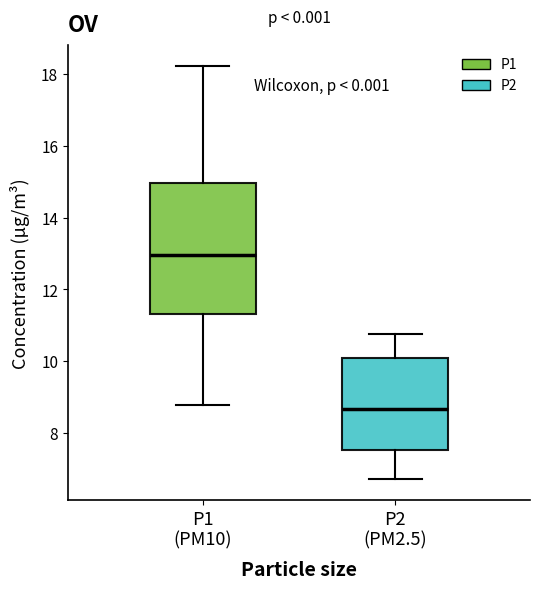

Which box's median line is the lowest?

P2 (PM2.5)